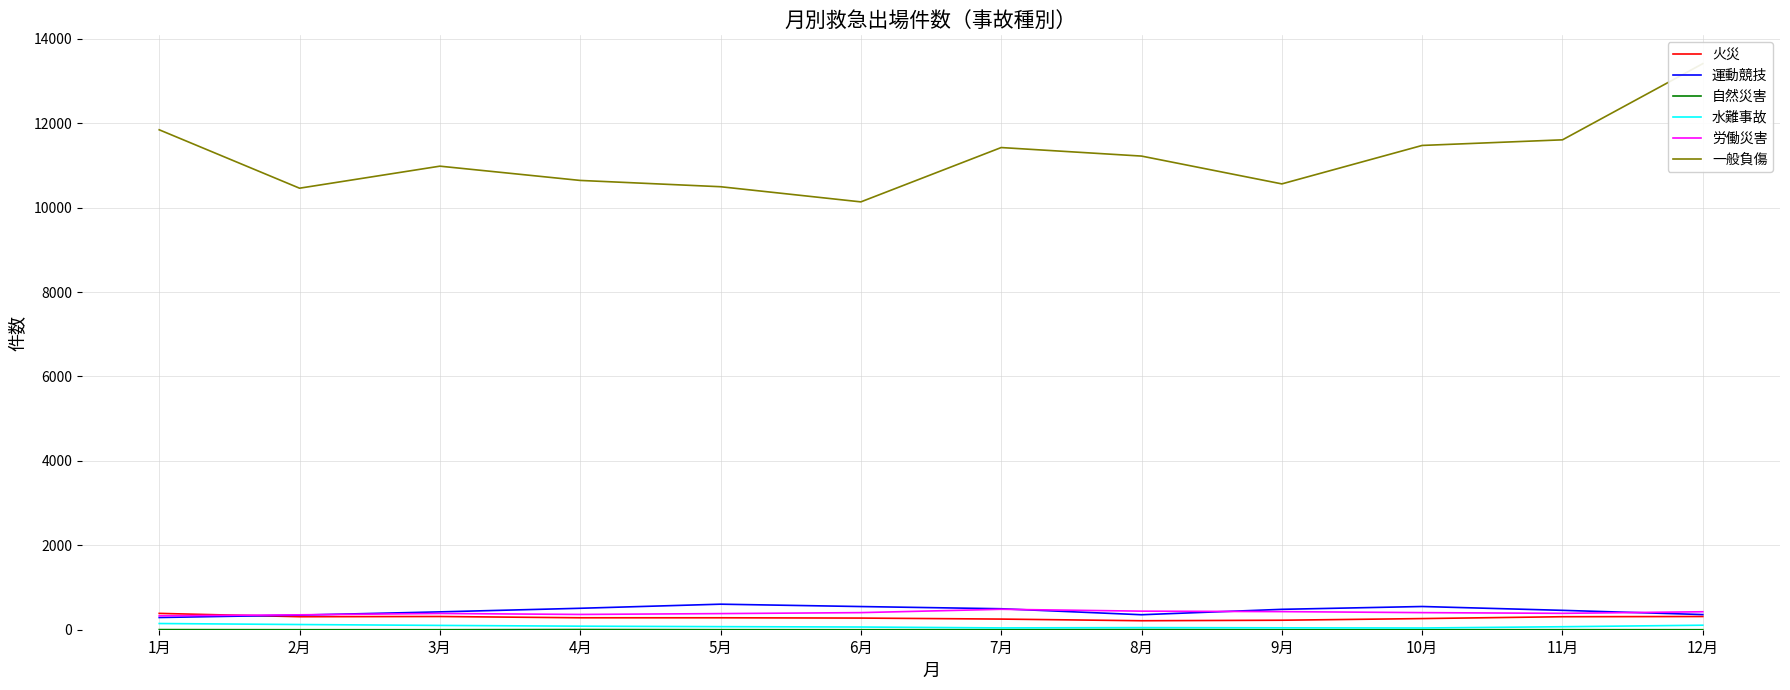

What is the difference between the second highest and minimum values in the 労働災害 series?

110